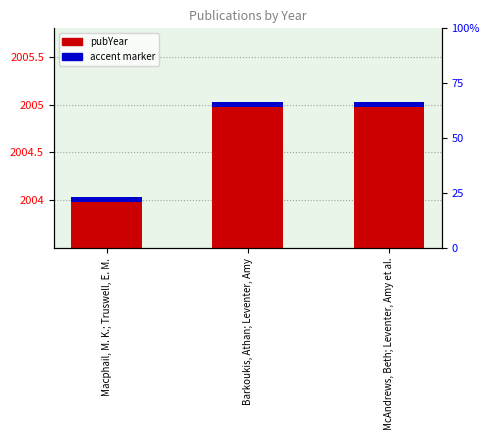

Which has a higher value, Barkoukis, Athan; Leventer, Amy or McAndrews, Beth; Leventer, Amy et al.?

Barkoukis, Athan; Leventer, Amy